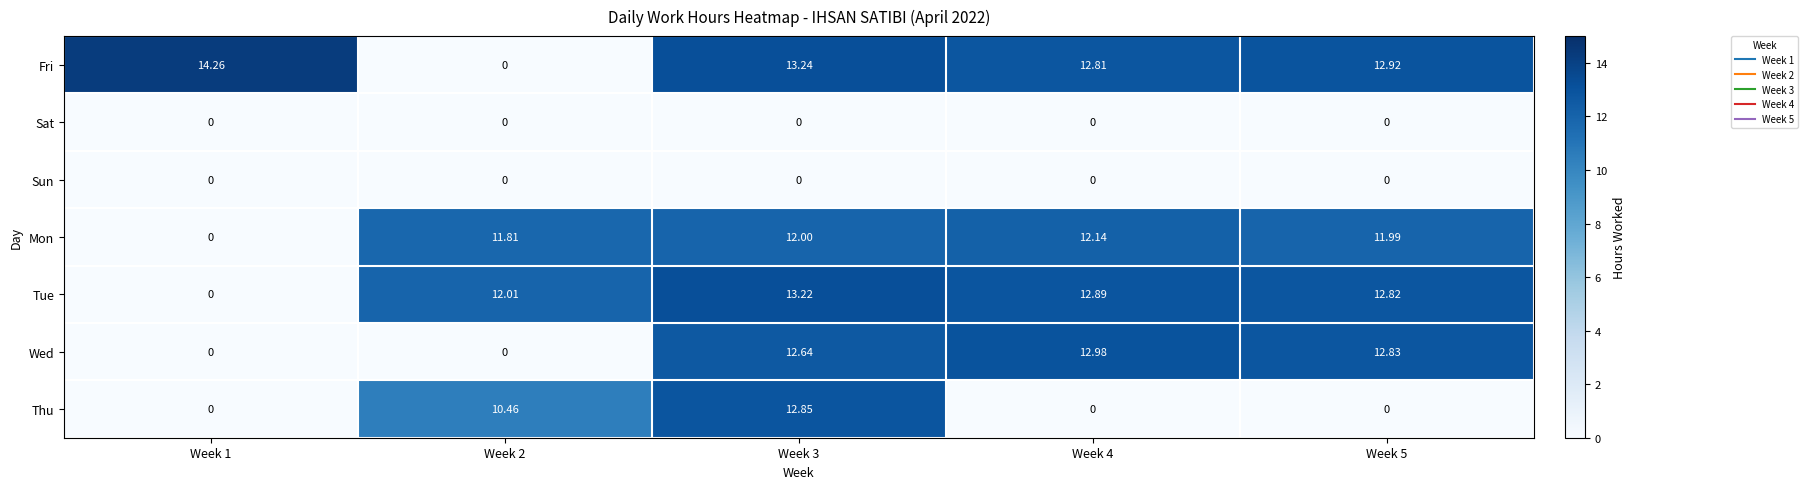

How many values in the Wed series are below 12?

2